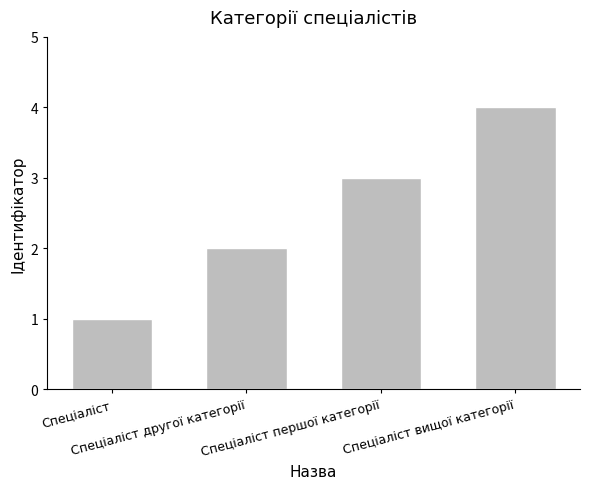

Which category has the highest value across all series?

Спеціаліст вищої категорії